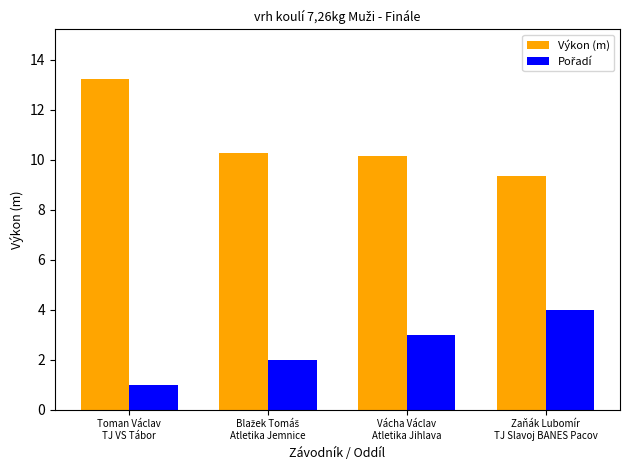

What is the difference between the maximum and minimum values in the Výkon (m) series?

3.9